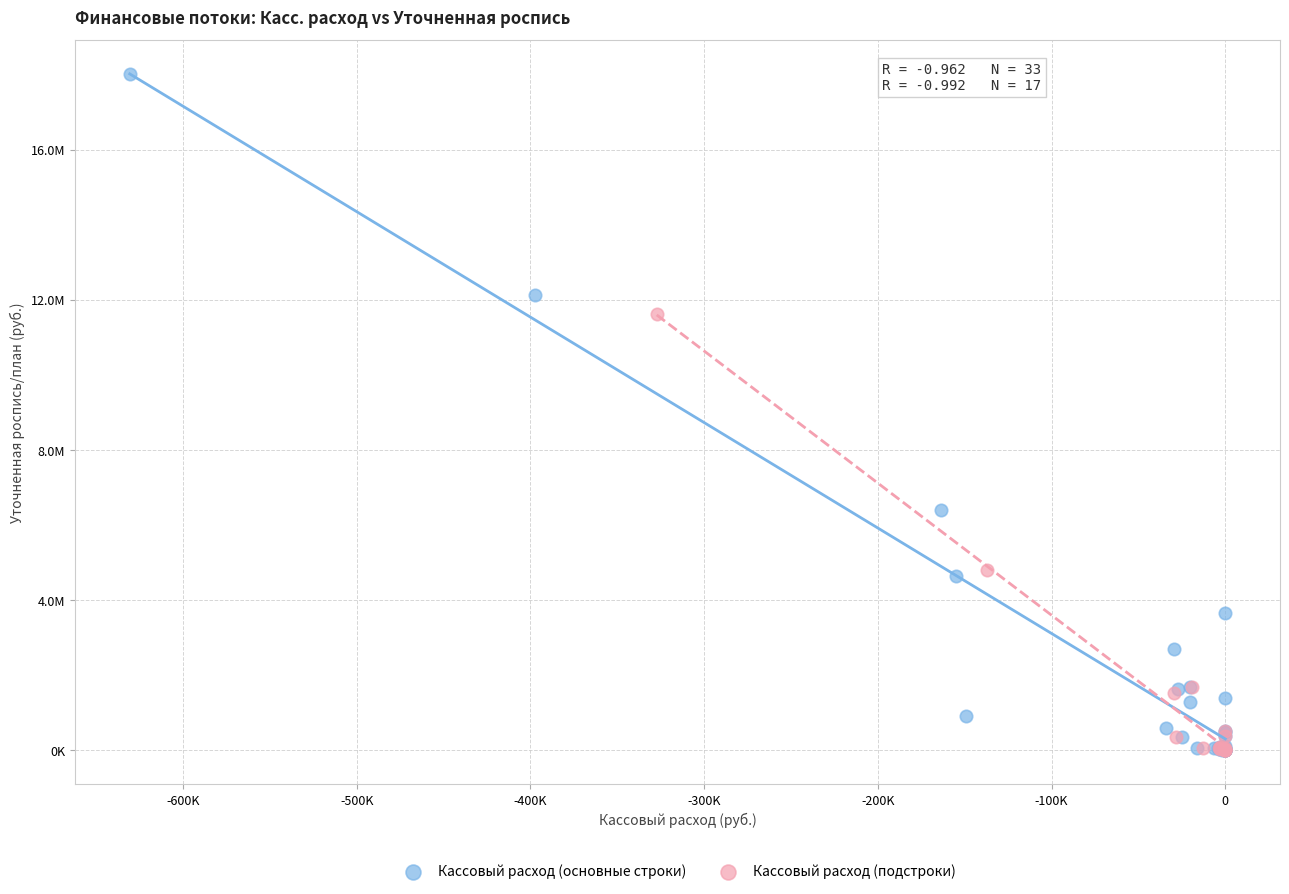

What are all the series names shown in the legend?

Кассовый расход (основные строки), Кассовый расход (подстроки)